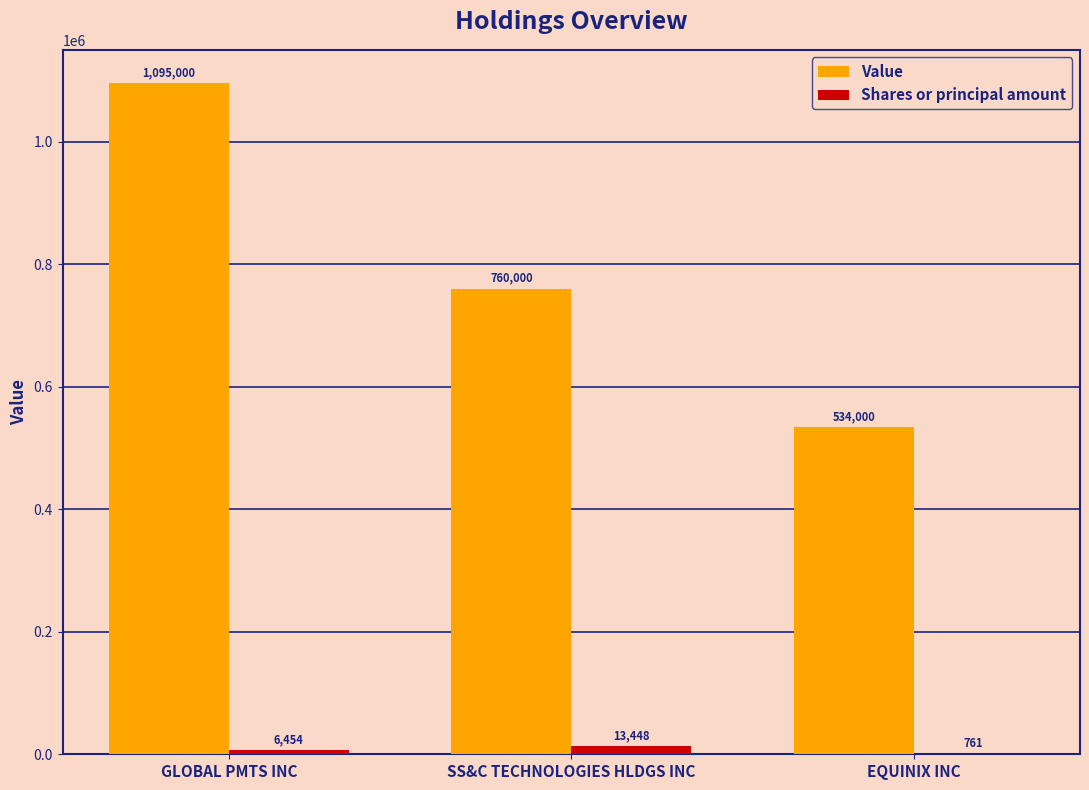

Count the Value values in the range 534000 to 1095000.

3